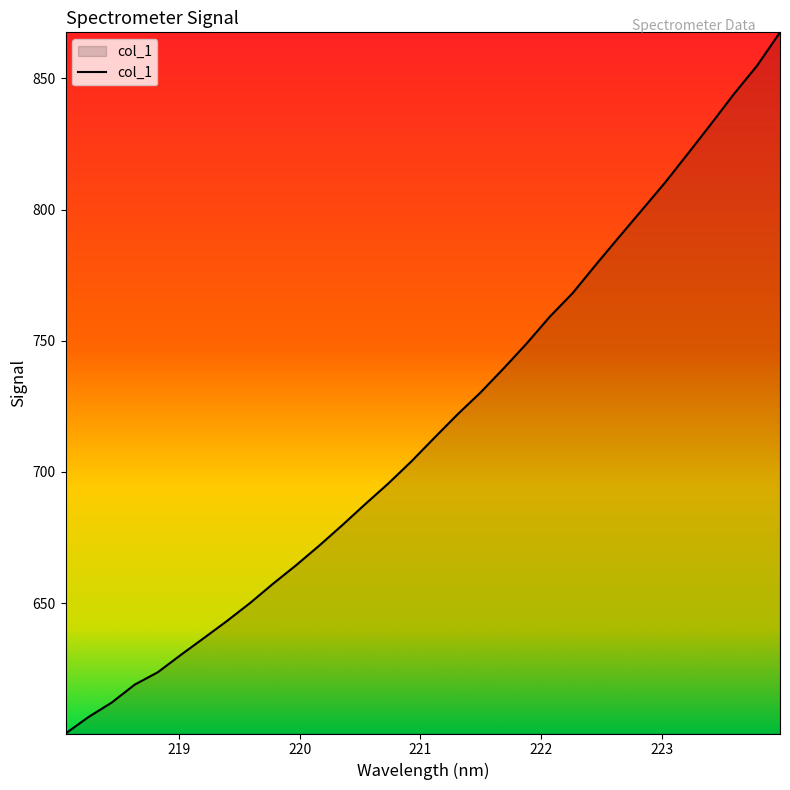

What is the difference between the maximum and minimum values?

267.2